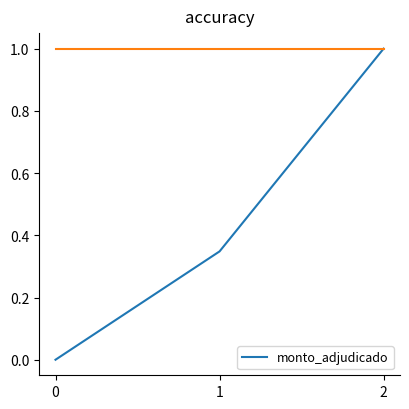

The value at 2 is 1.0. True or false?

True